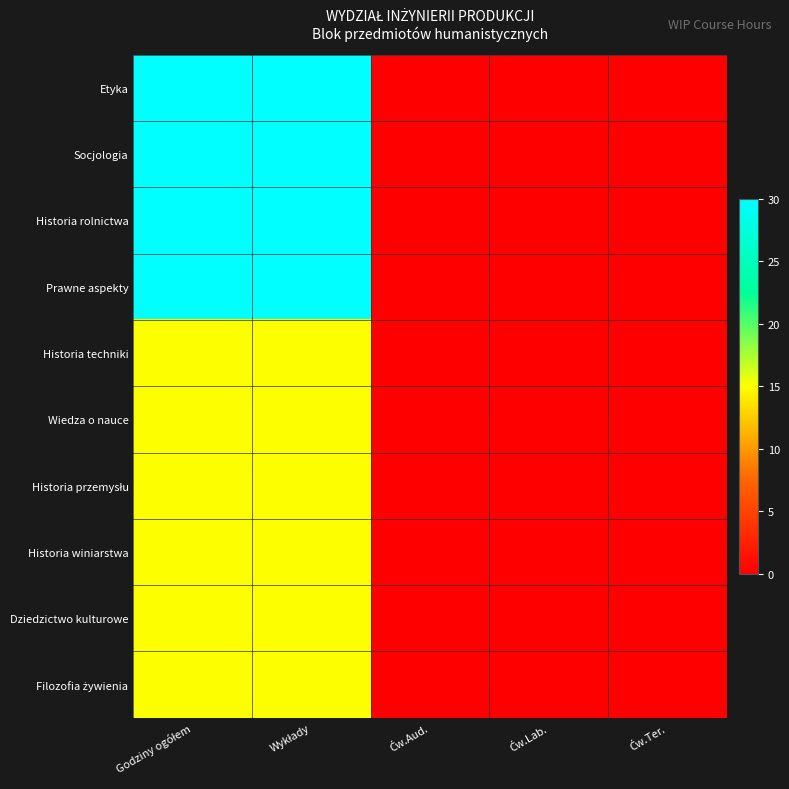

List the series in order of their peak value, lowest first.

Historia techniki, Wiedza o nauce, Historia przemysłu, Historia winiarstwa, Dziedzictwo kulturowe, Filozofia żywienia, Etyka, Socjologia, Historia rolnictwa, Prawne aspekty